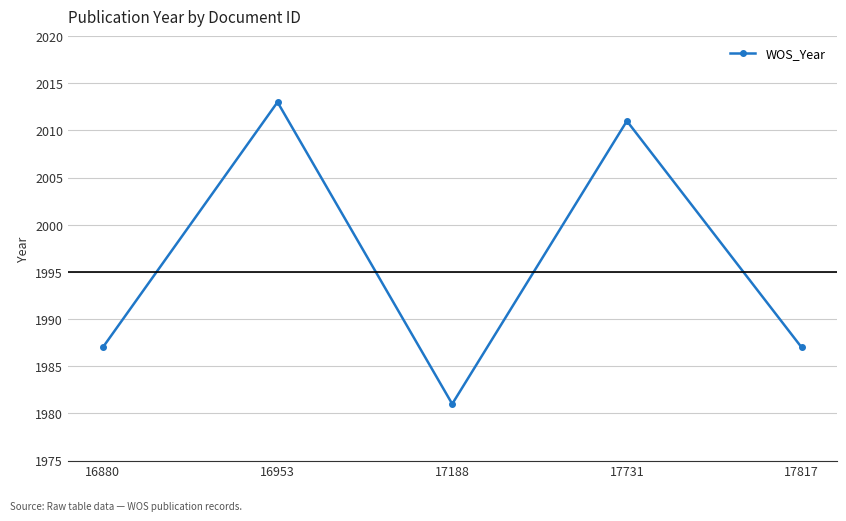

How many interior local peaks (higher than both neighbors) does the data have?

2